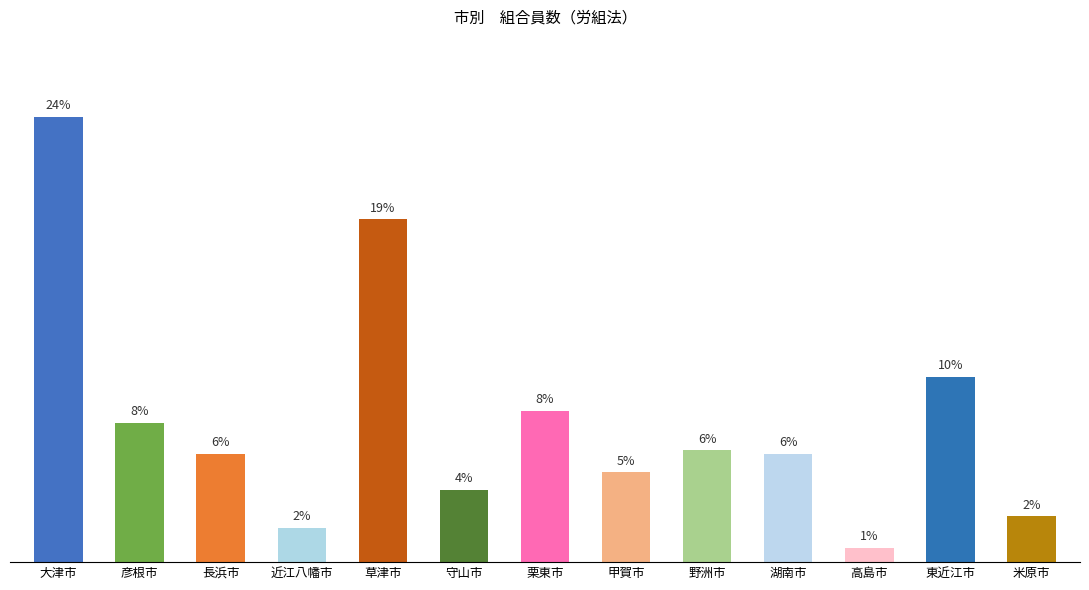

What is the label of the 1st bar from the left?

大津市